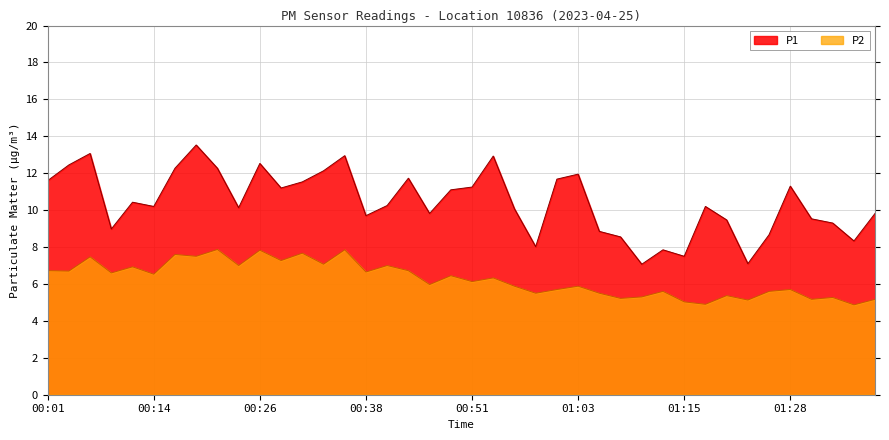

The P2 series shows 9.1 at 01:13. True or false?

False